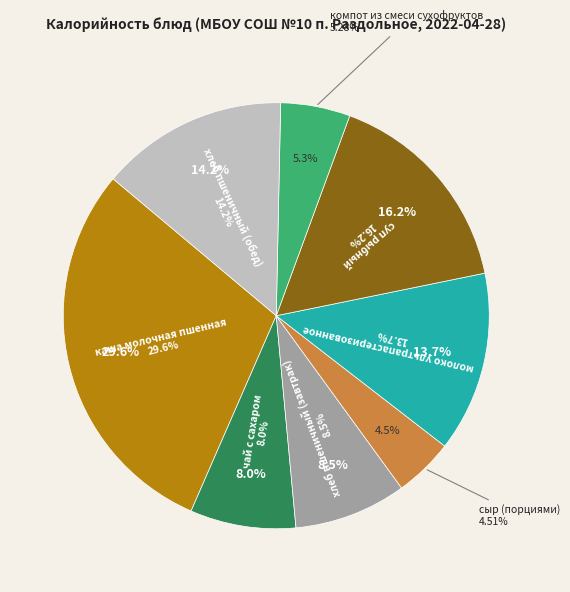

Which slice is the largest?

каша молочная пшенная